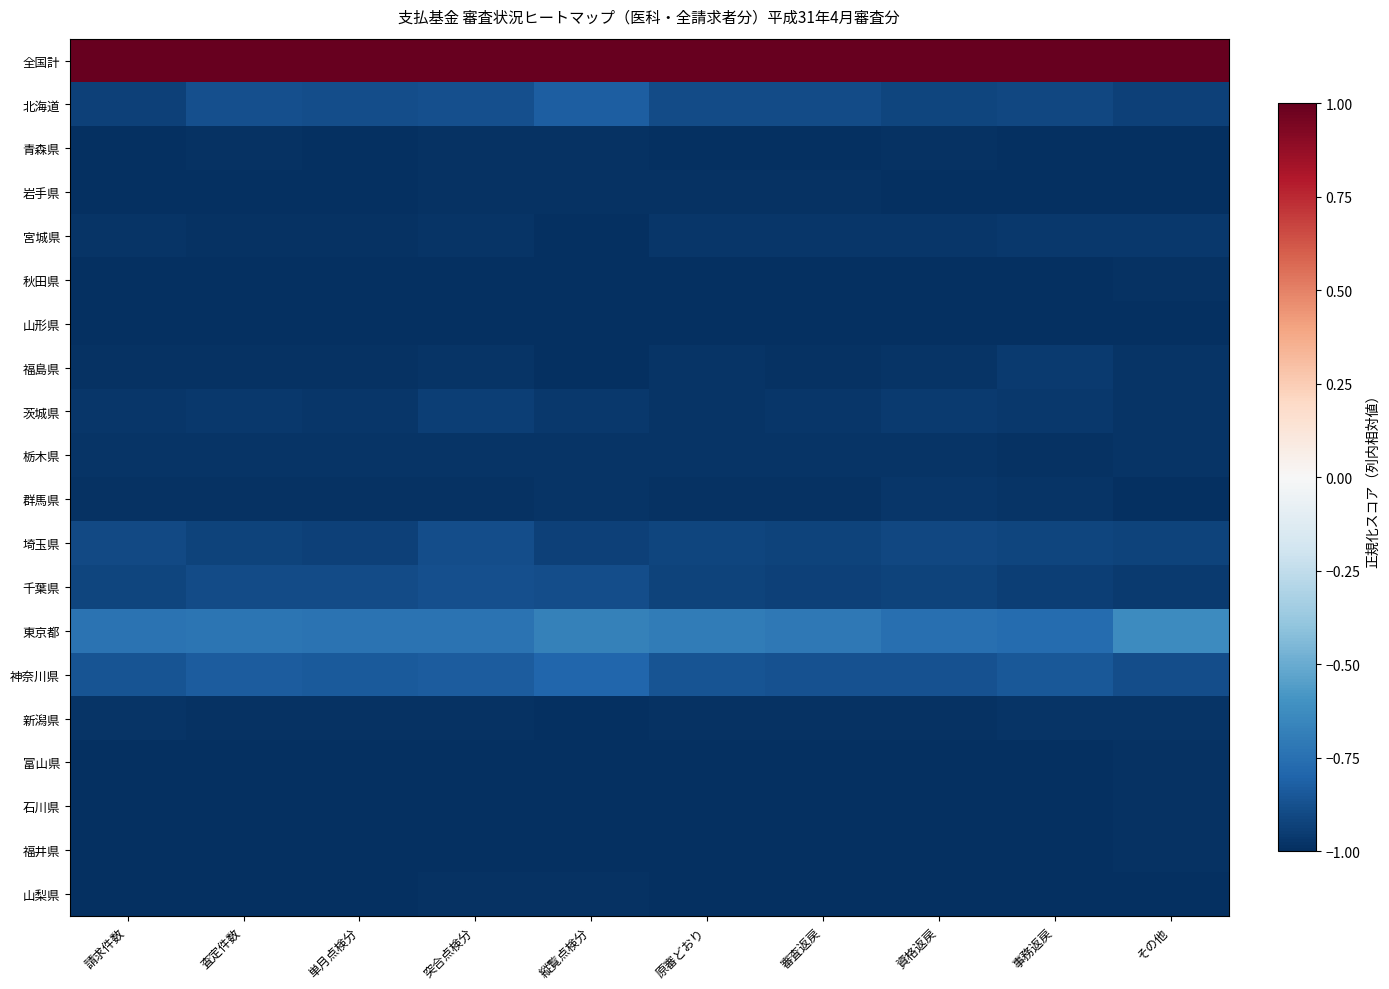

How many distinct data groups are displayed?

20